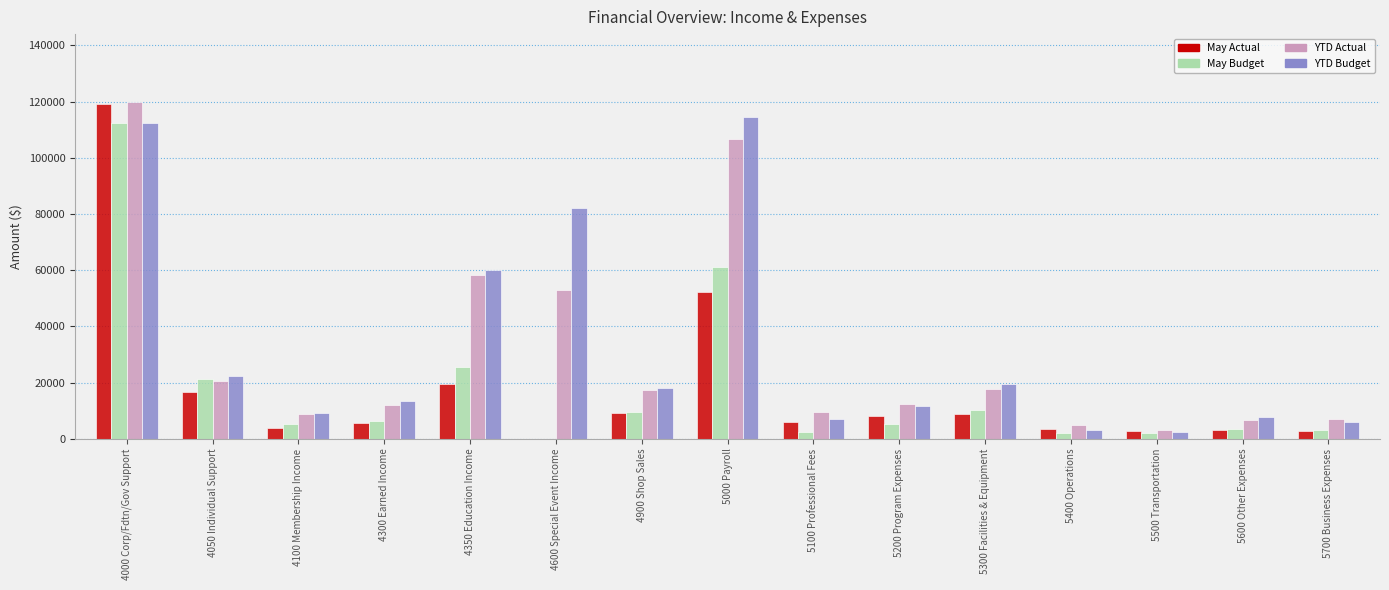

Is it true that YTD Budget equals 3021 at 5400 Operations?

True